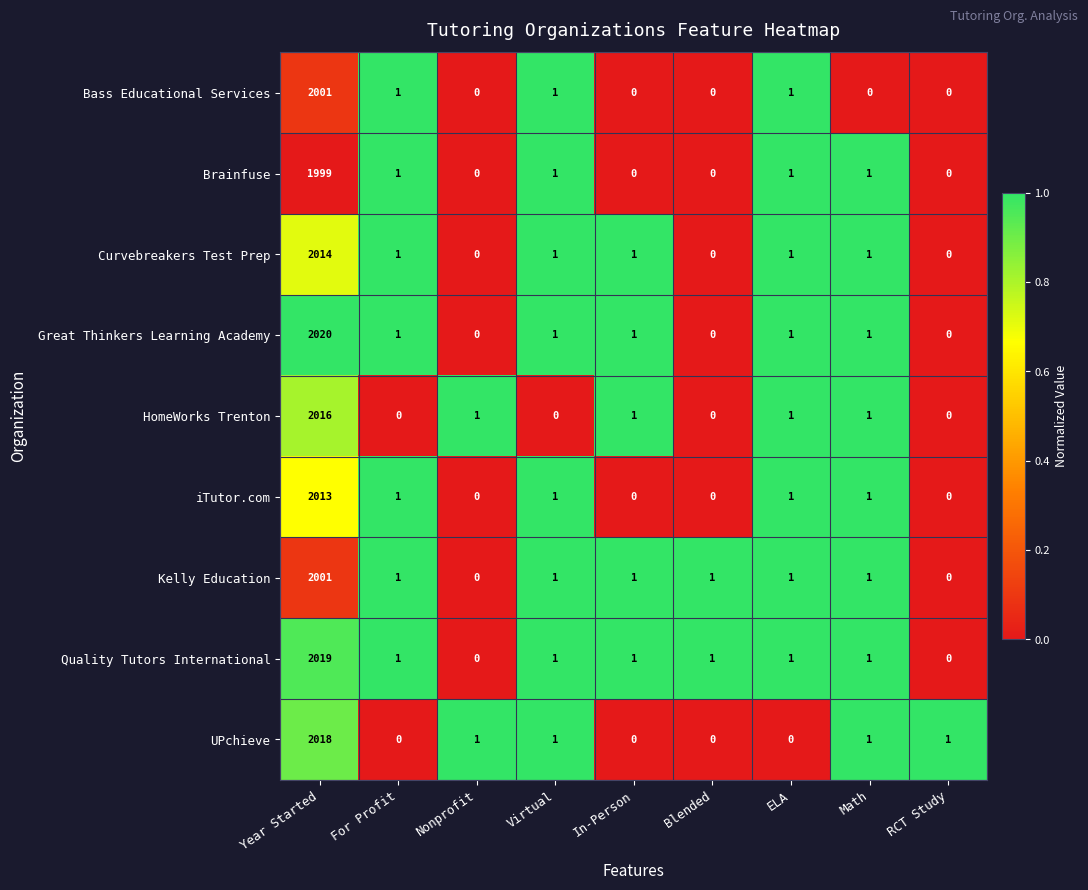

Count the number of categories in the chart.

9